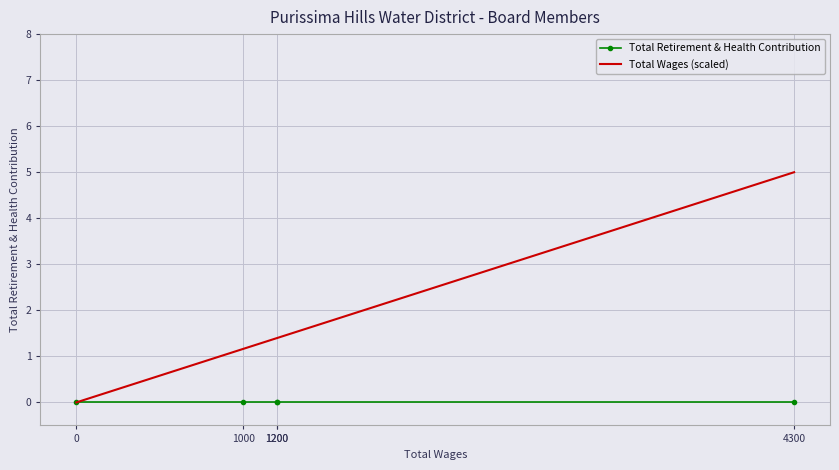

What are all the series names shown in the legend?

Total Retirement & Health Contribution, Total Wages (scaled)